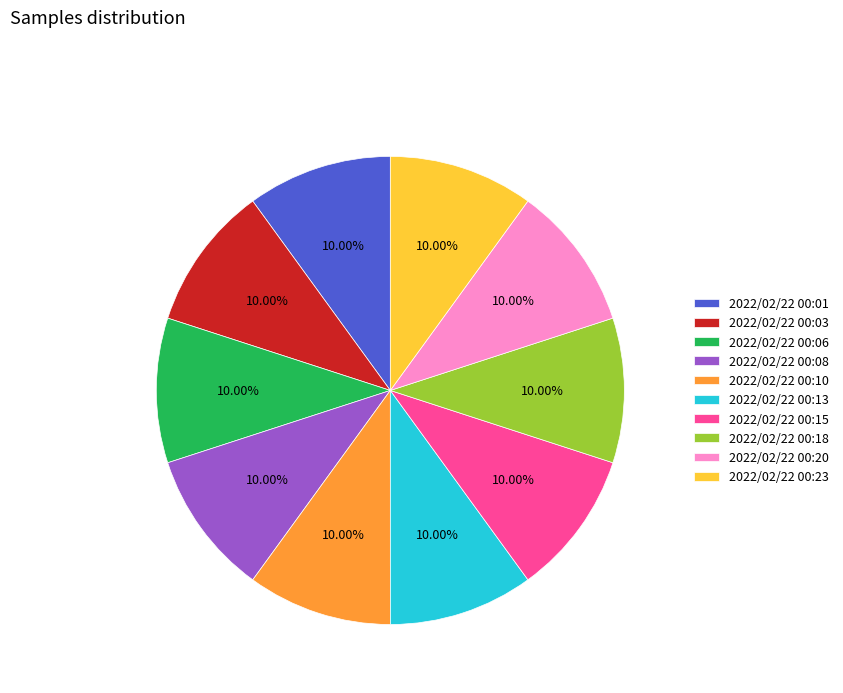

Approximately how many times larger is the value at 2022/02/22 00:18 compared to 2022/02/22 00:08?

1.0